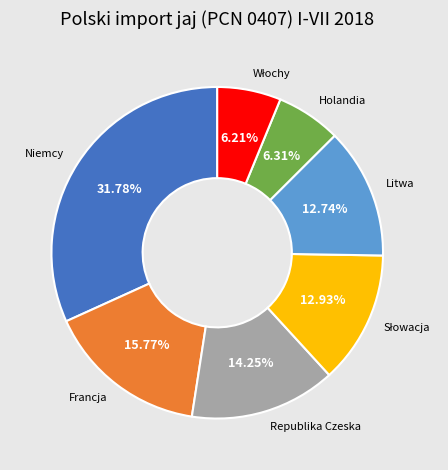

Is there any slice that represents more than half of the pie?

No